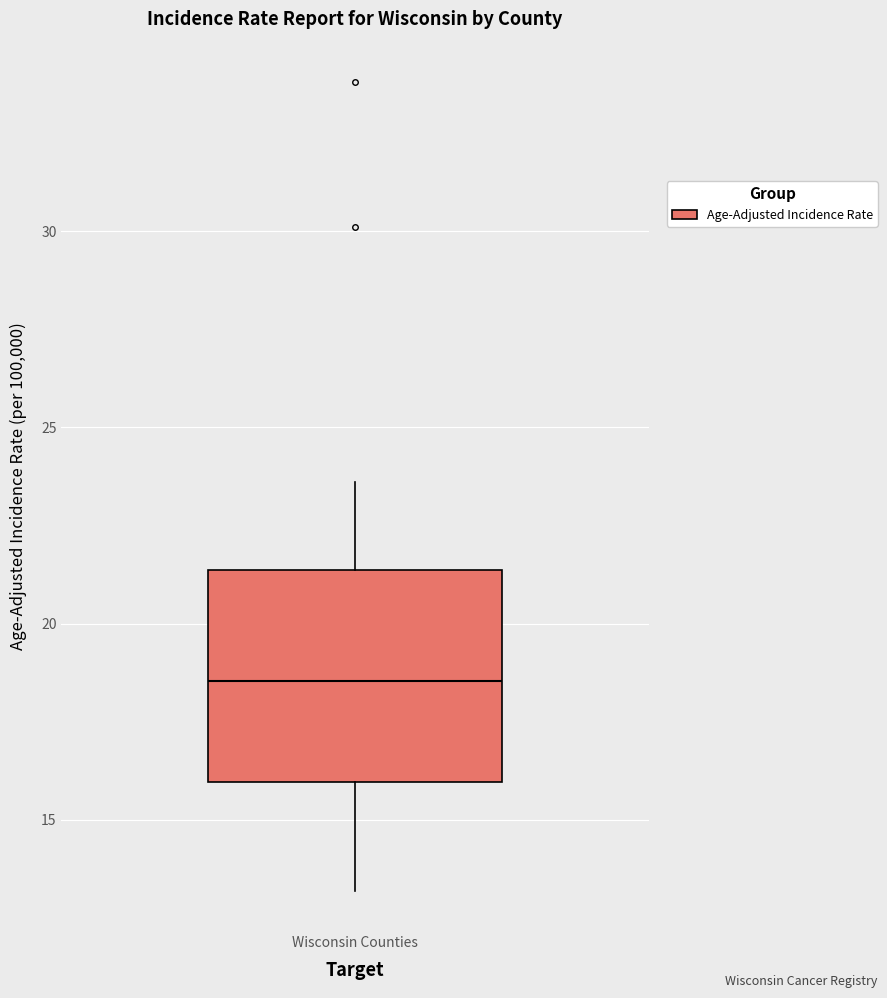

Where does the lower whisker of the box for Wisconsin Counties end on the y-axis? The values are not printed on the chart, so give them approximately, as read against the axis.

13.0